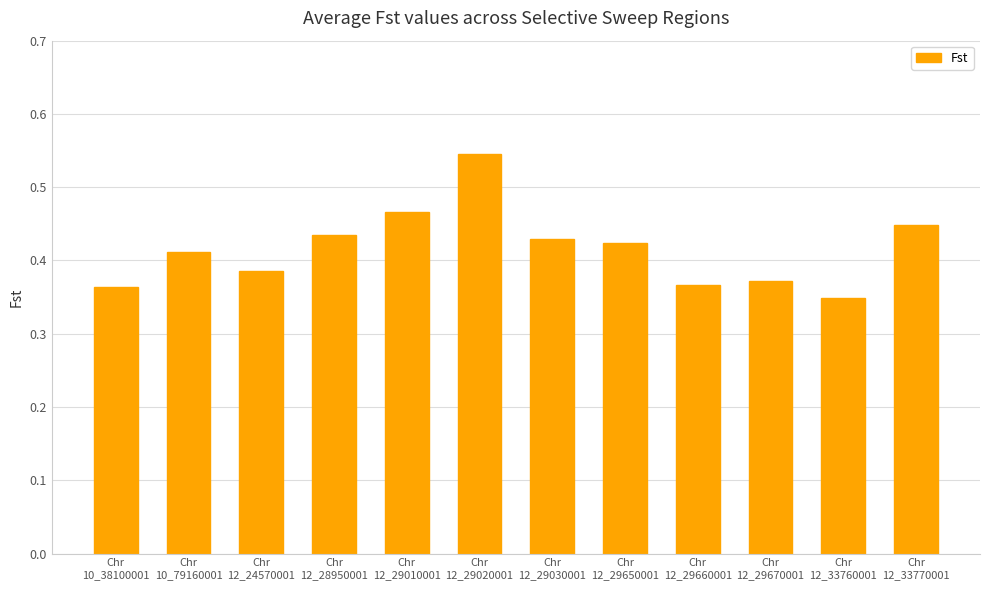

Count the number of categories in the chart.

12